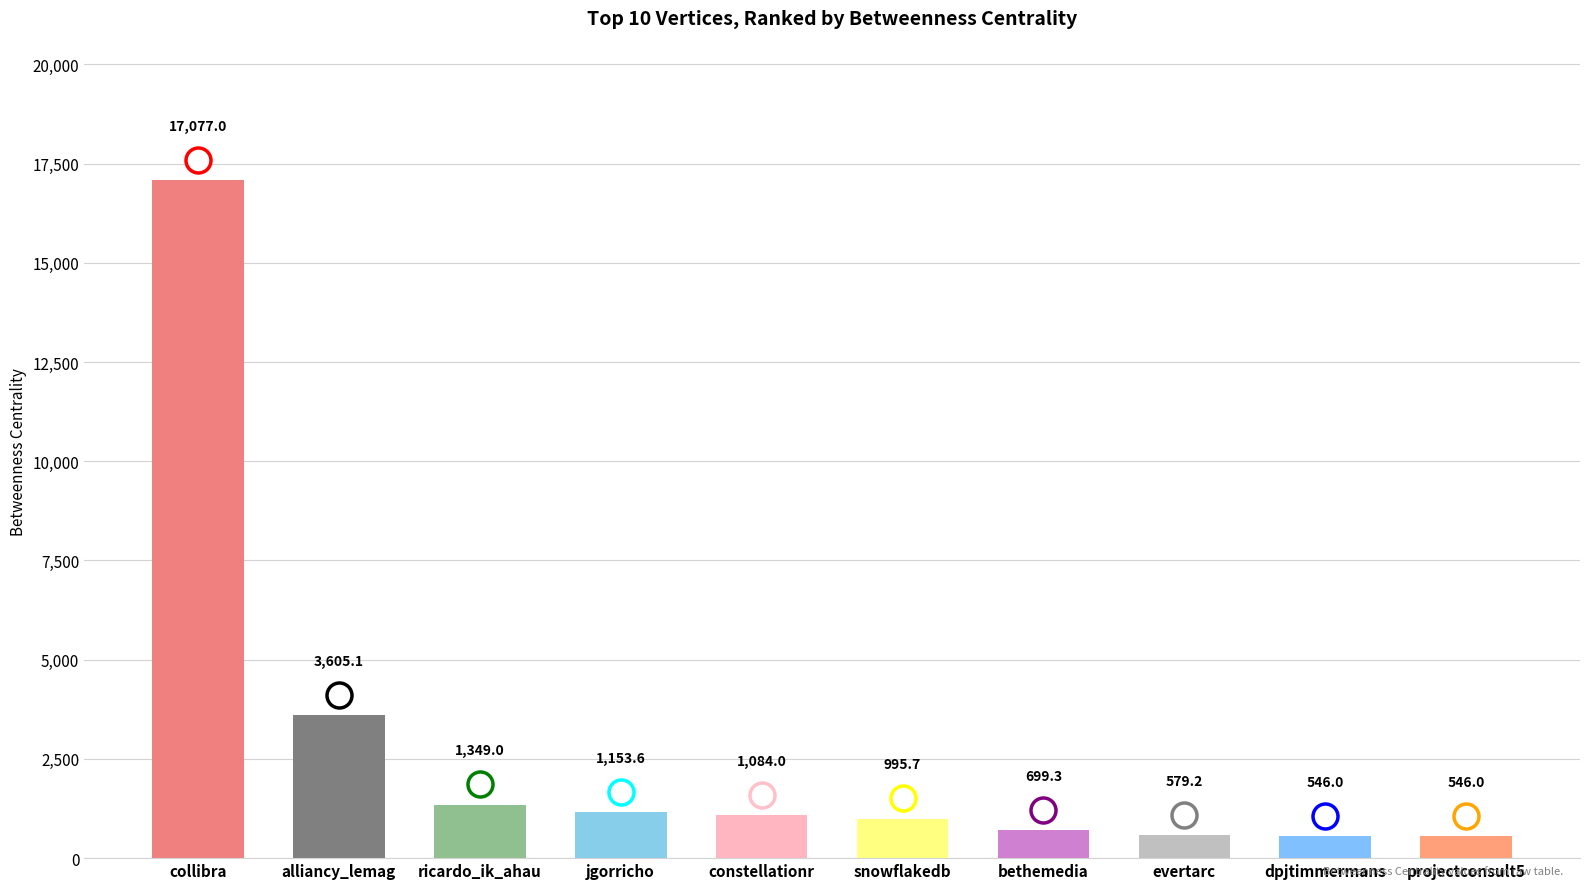

At which label does the data first exceed 1084?

collibra